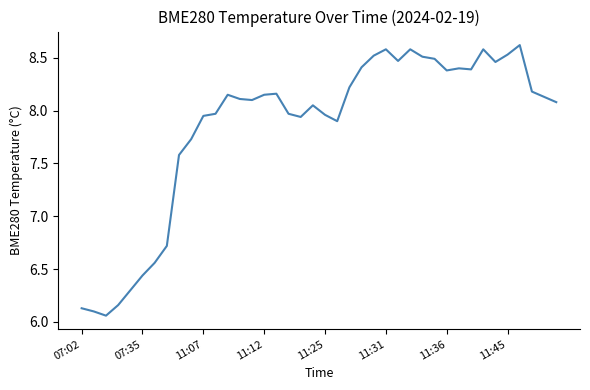

Count the number of categories in the chart.

40